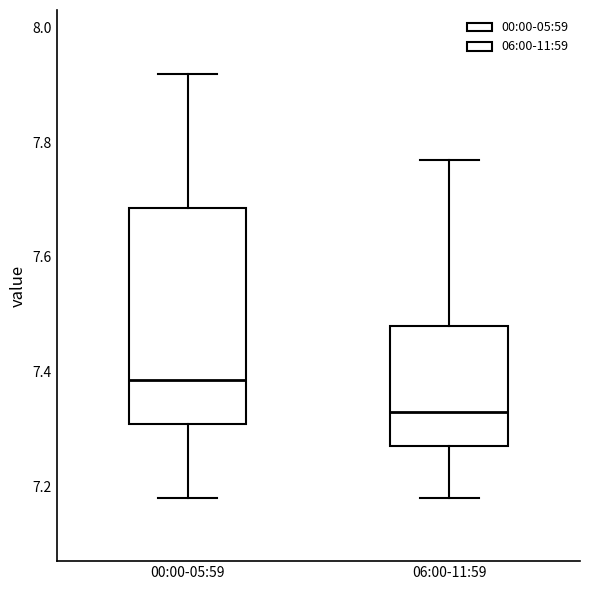

Reading left to right, transcribe this box plot: for each box, give where its median line is, the range the box spans, and where its two whiskers end, as read against the y-axis. The values are not printed on the chart, so give them approximately, as read against the axis.

00:00-05:59: median 7.38, box 7.30 to 7.68, whiskers 7.18 to 7.92
06:00-11:59: median 7.34, box 7.28 to 7.48, whiskers 7.18 to 7.78